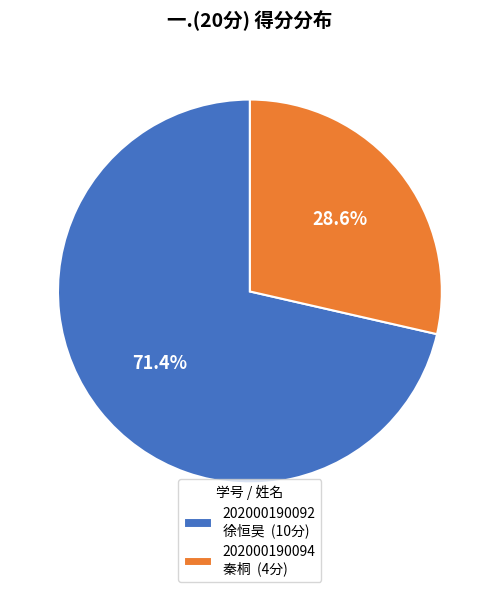

Do 202000190094 秦桐 (4分) and 202000190092 徐恒昊 (10分) together represent more than half of the pie?

Yes